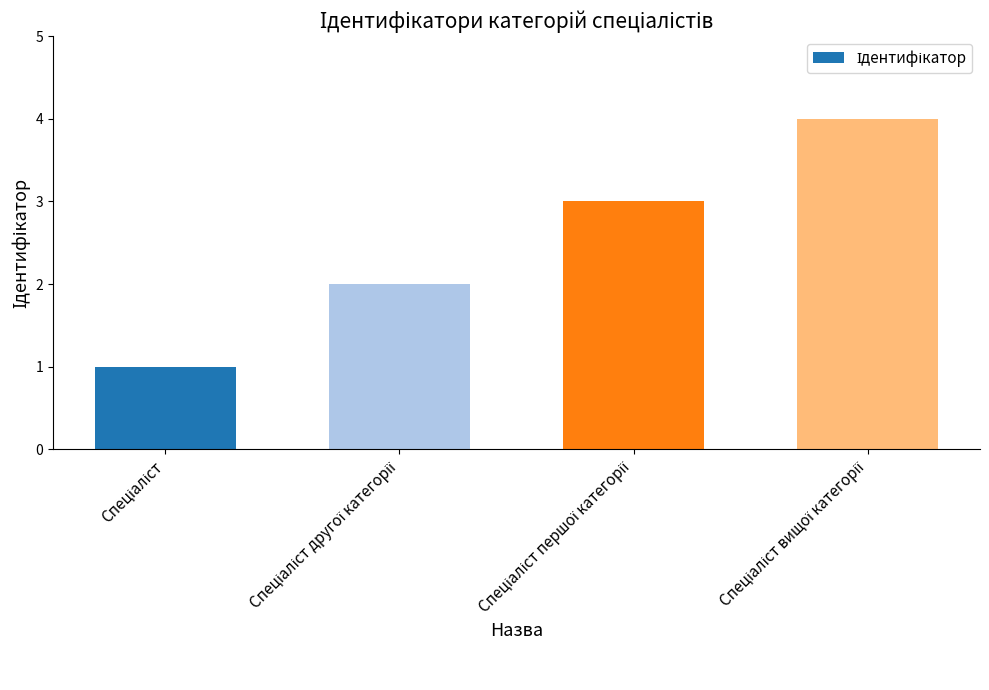

What is the value of the 2nd bar from the left?

2